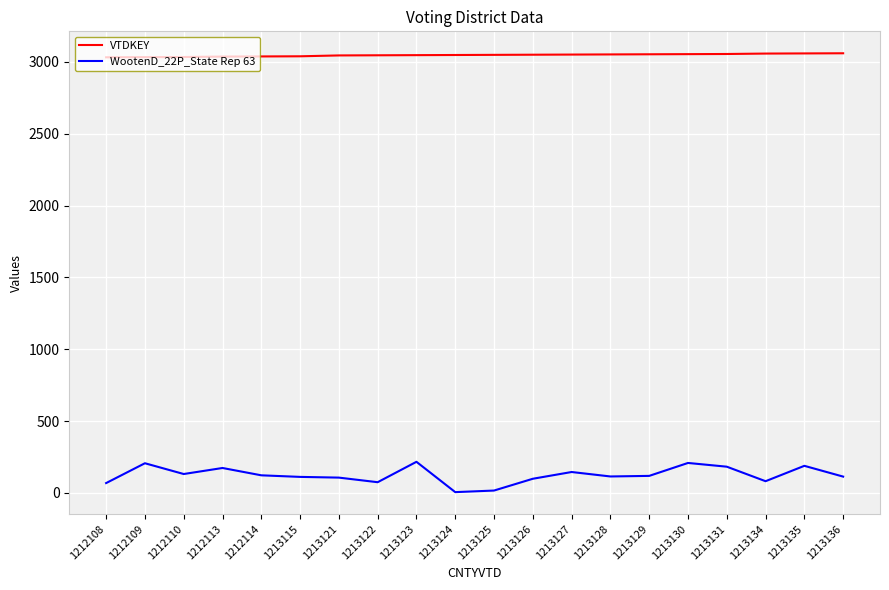

What is the difference between the second highest and second lowest values in the WootenD_22P_State Rep 63 series?

192